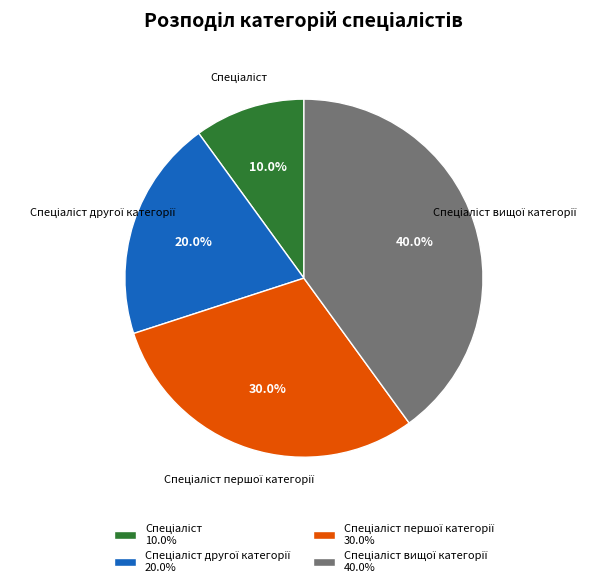

How many segments does this pie chart have?

4